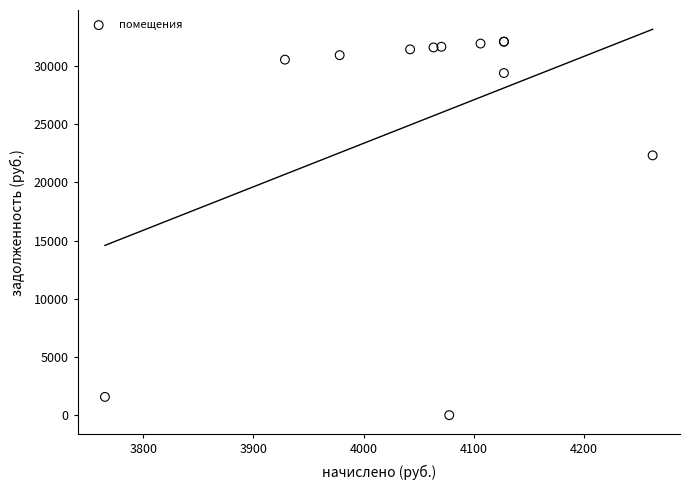

What Y value in the scatter plot is closest to 16053?

22329.6